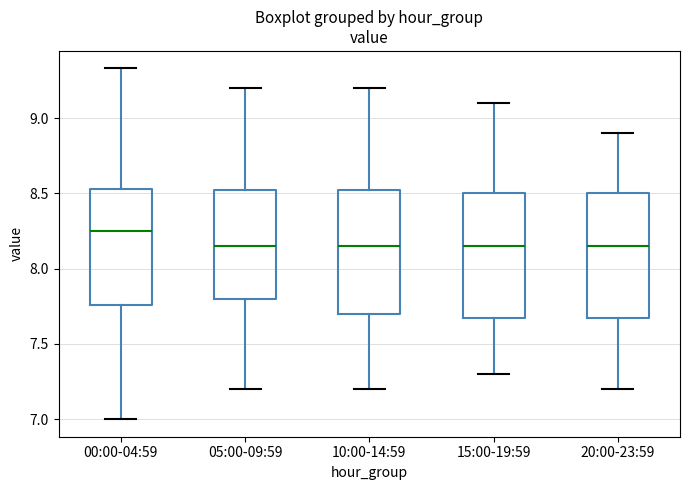

Which box's median line is the highest?

00:00-04:59